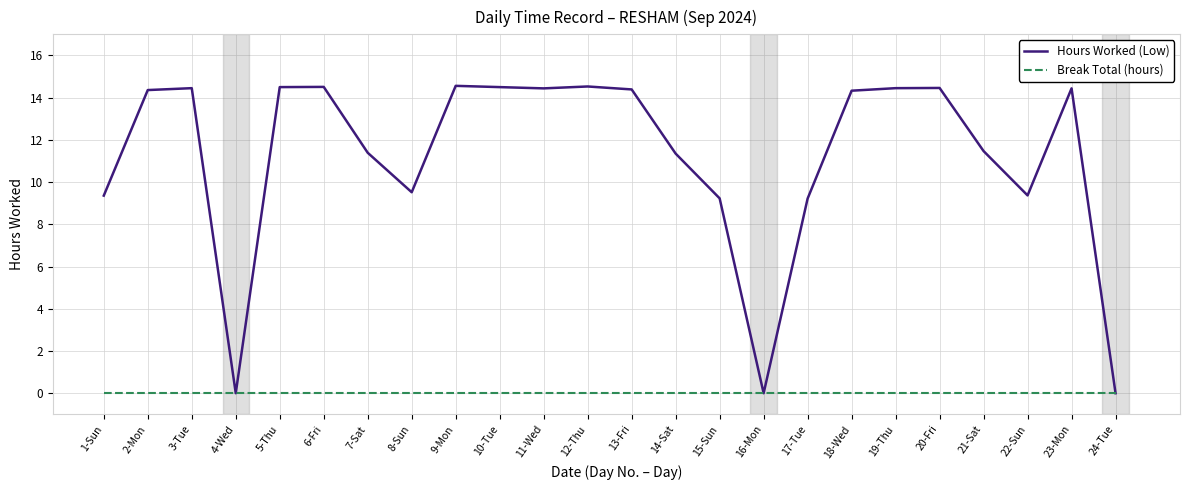

Rank the series by their average value, from highest to lowest.

Hours Worked (Low), Break Total (hours)